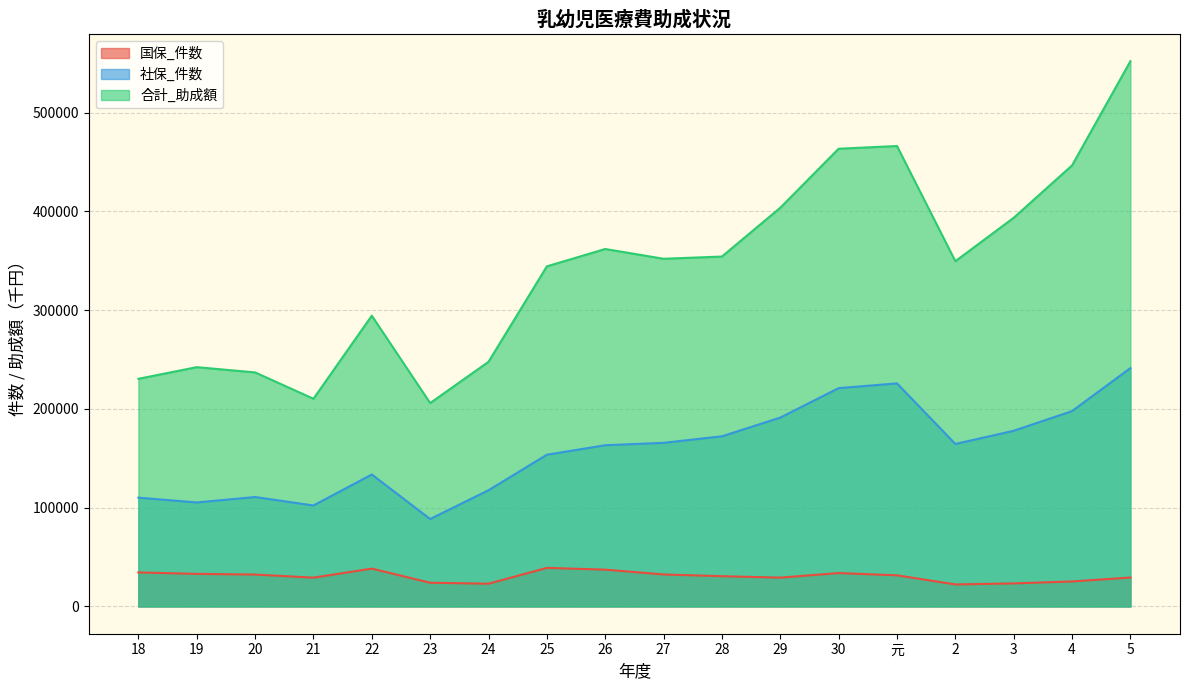

True or false: 国保_件数 and 社保_件数 cross at least once.

False